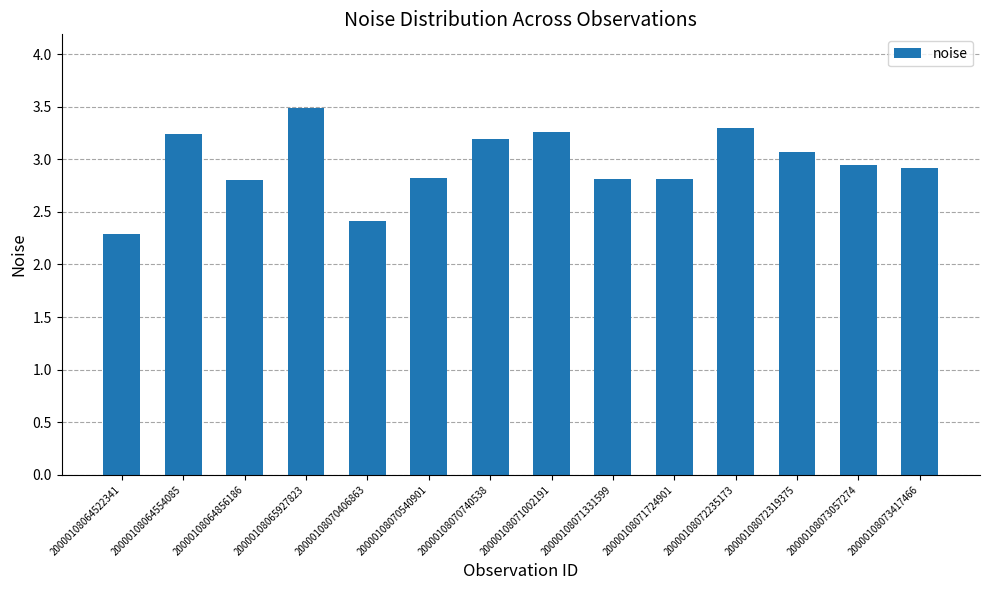

What is the sum of all values?

41.4